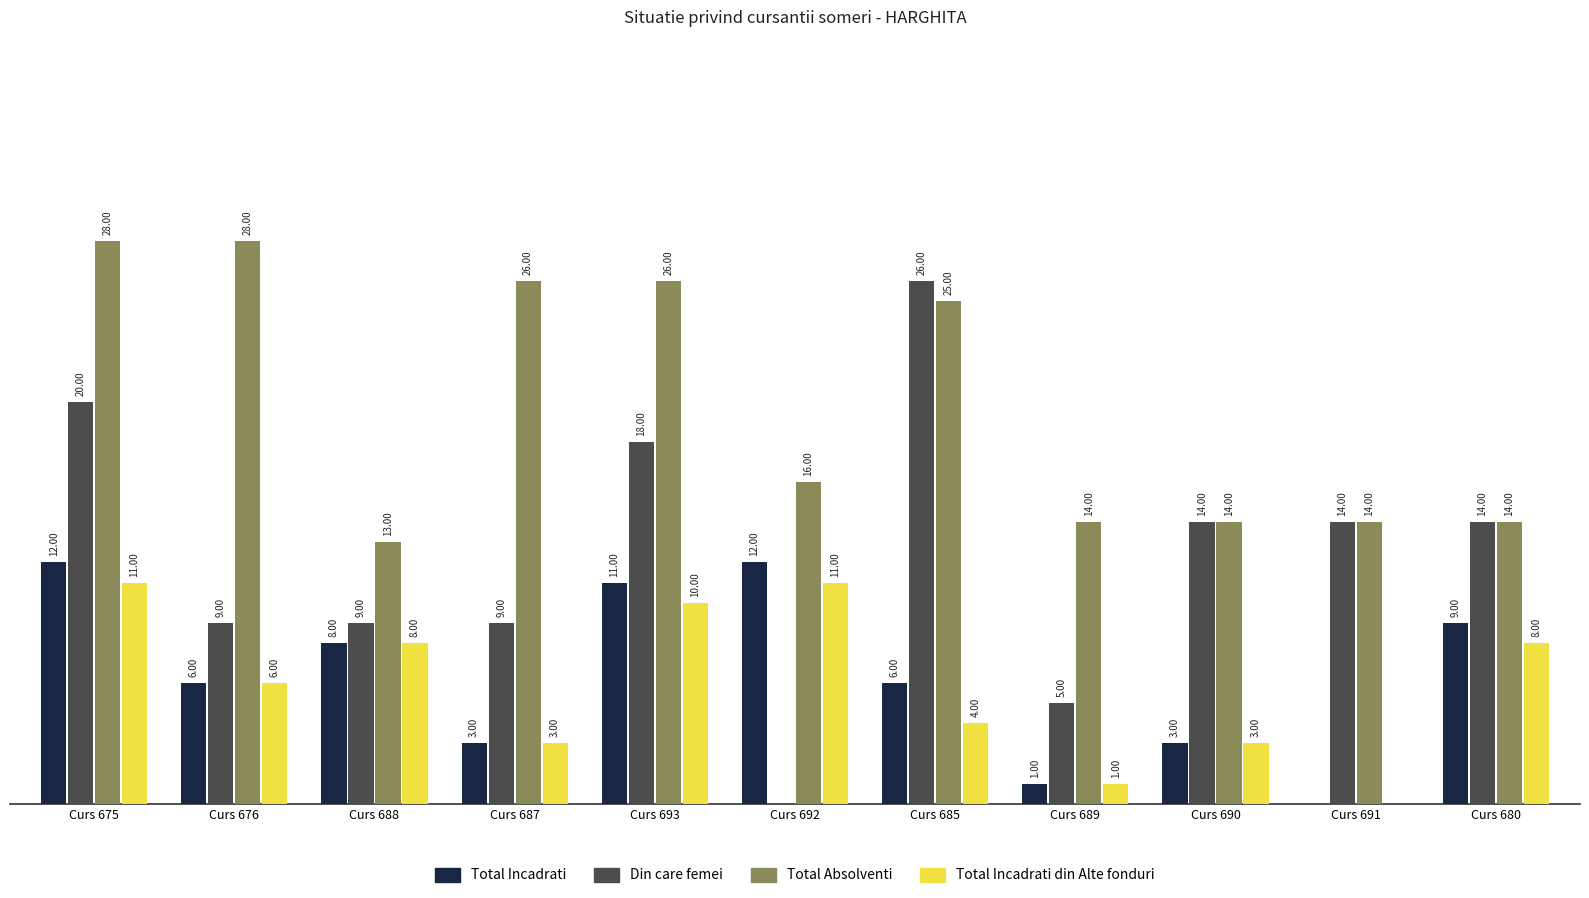

Is the value of Total Incadrati din Alte fonduri at Curs 675 greater than the value of Din care femei at Curs 688?

Yes